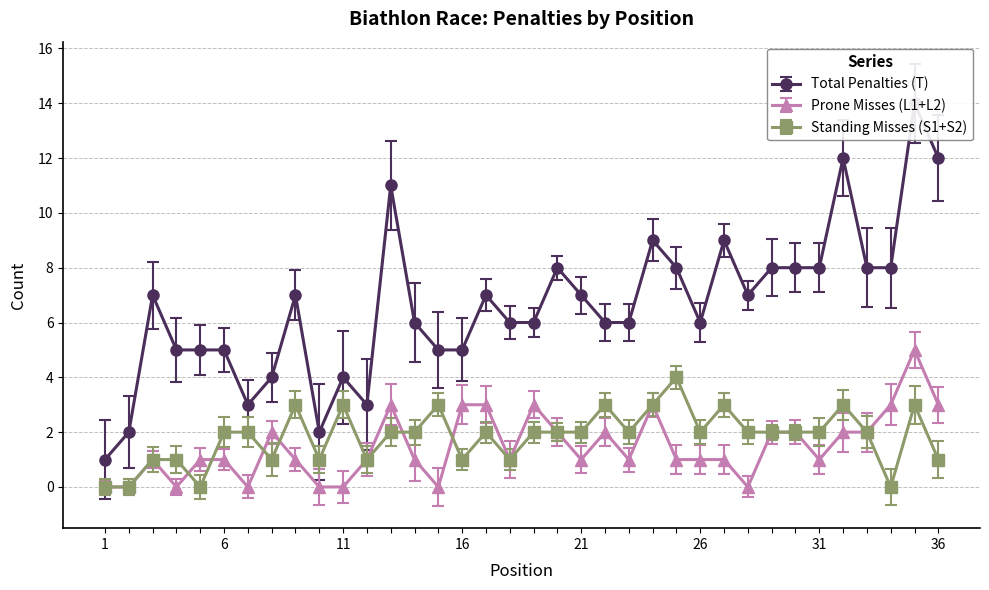

In Prone Misses (L1+L2), how many points are higher than both neighbors (excluding endpoints)?

7